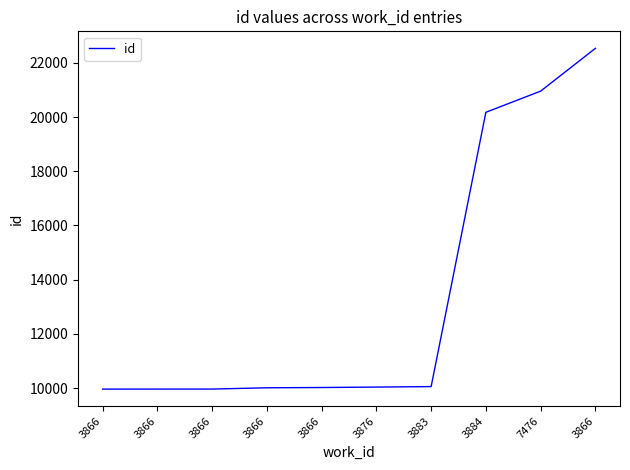

What is the difference between the values at 3866 and 7476?

1578